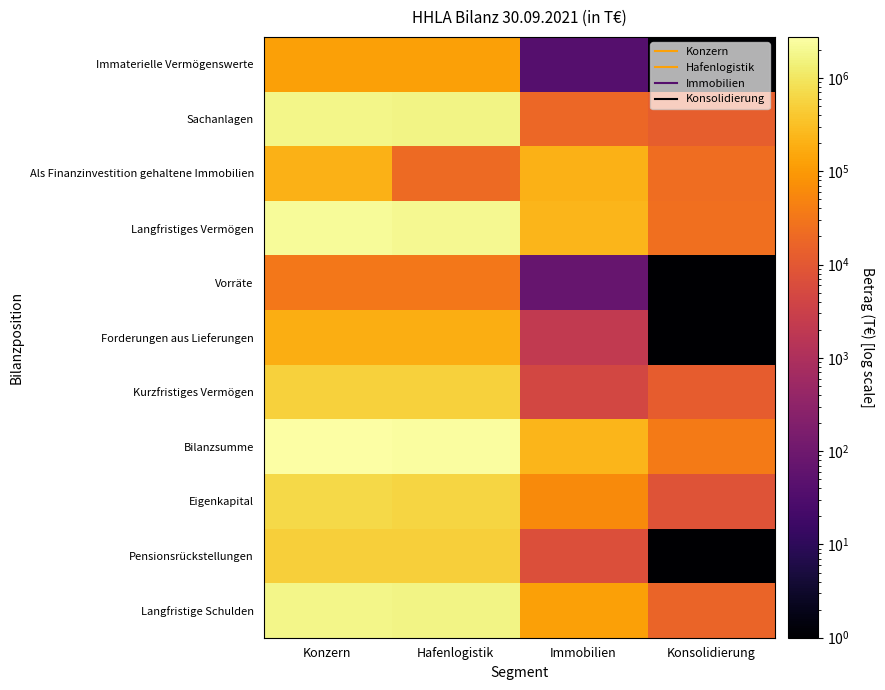

Between Hafenlogistik and Immobilien, which is larger?

Hafenlogistik